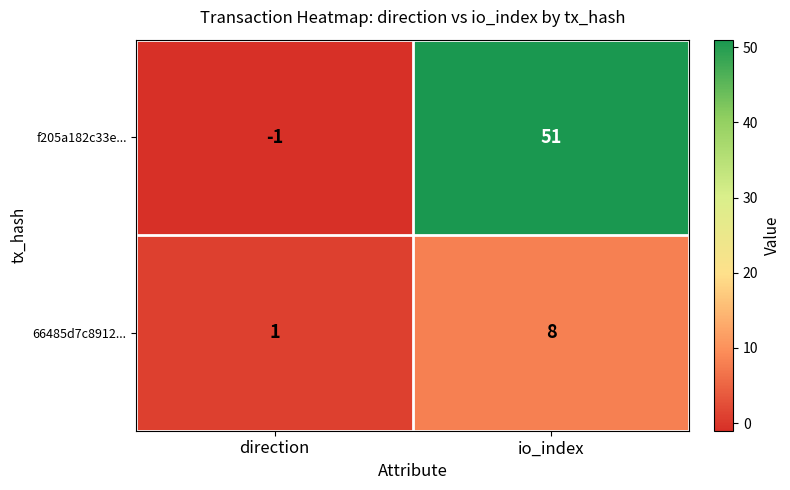

Rank the series by their maximum value, from highest to lowest.

f205a182c33e..., 66485d7c8912...